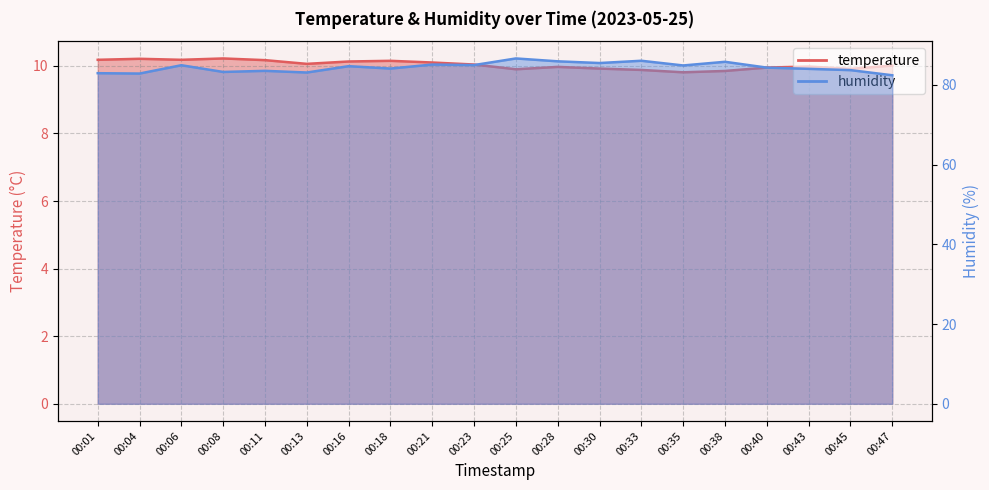

Rank the series by their maximum value, from highest to lowest.

humidity, temperature